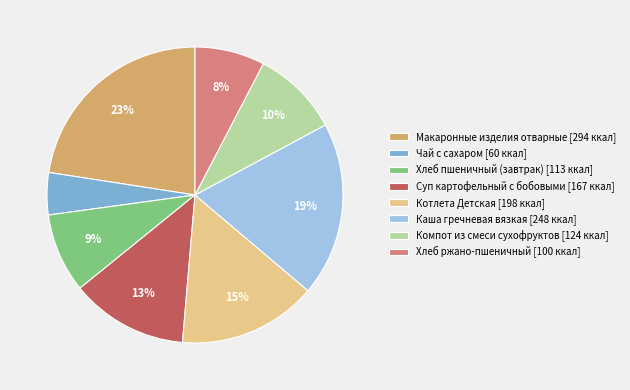

Does Макаронные изделия отварные account for over 50% of the chart?

No